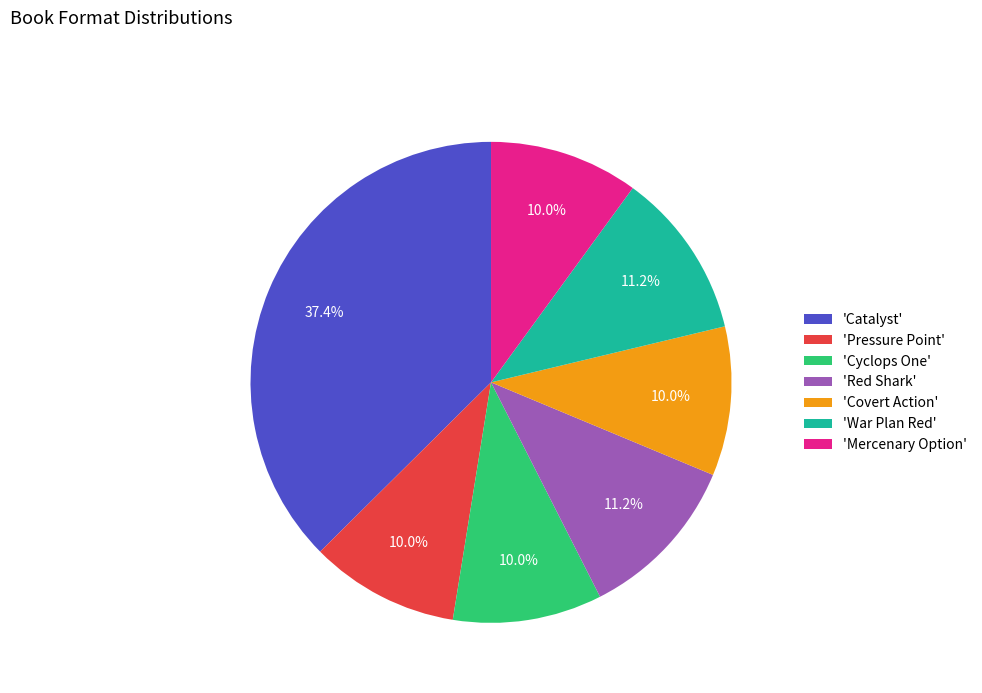

What is the largest slice in the pie chart?

'Catalyst'